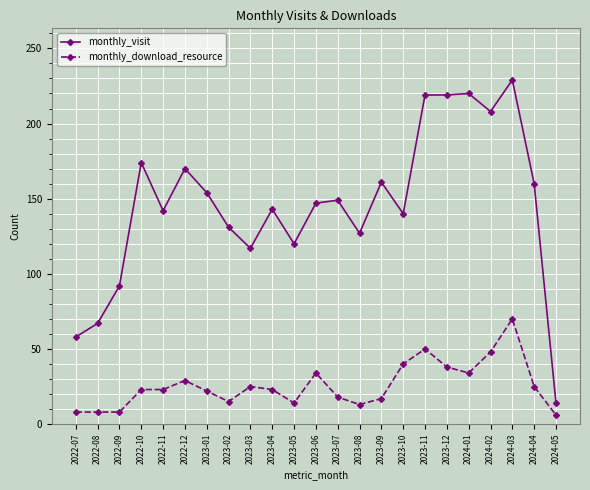

What is the difference between the monthly_visit values at 2023-12 and 2023-01?

65